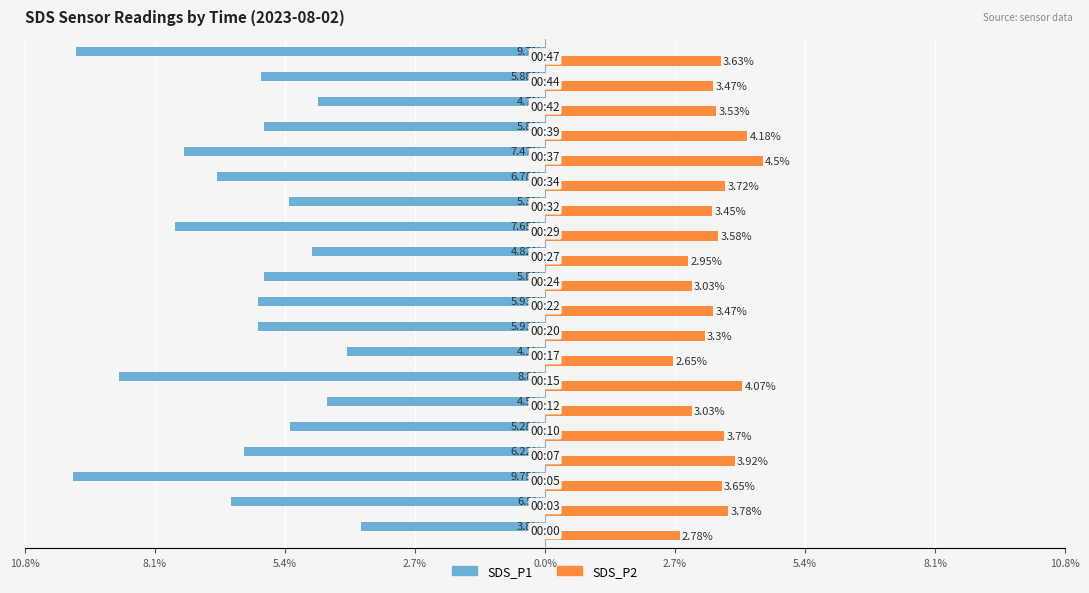

What are all the series names shown in the legend?

SDS_P1, SDS_P2